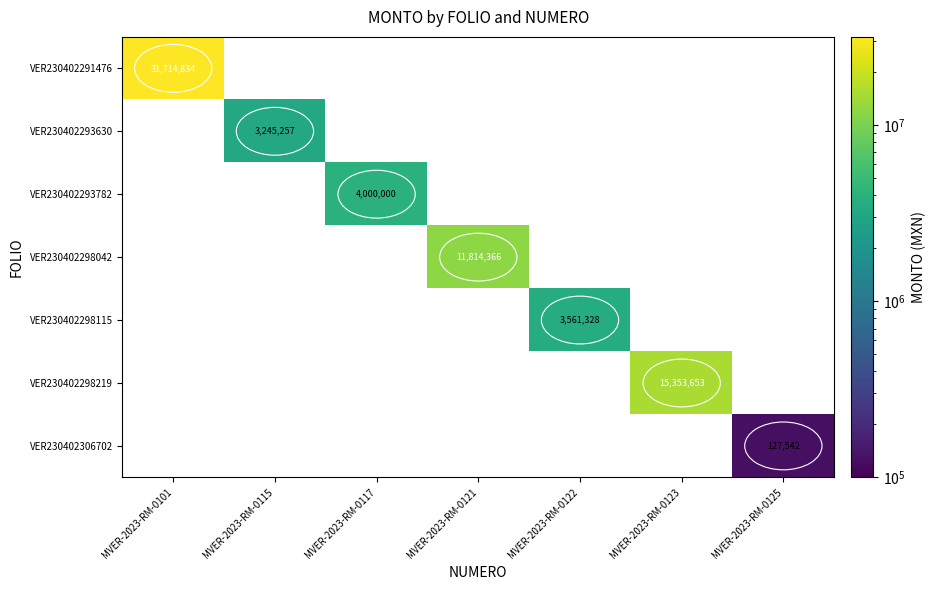

At how many categories does at least one series exceed 2386231?

6